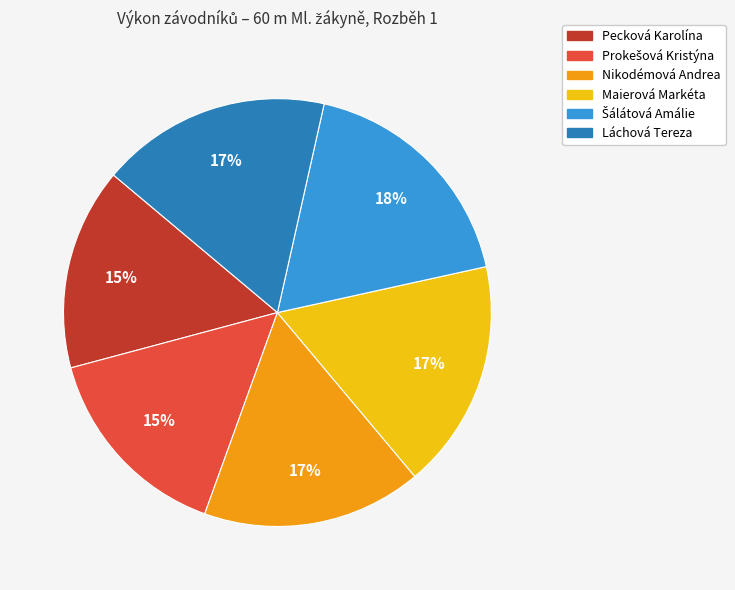

Does any single category account for the majority?

No